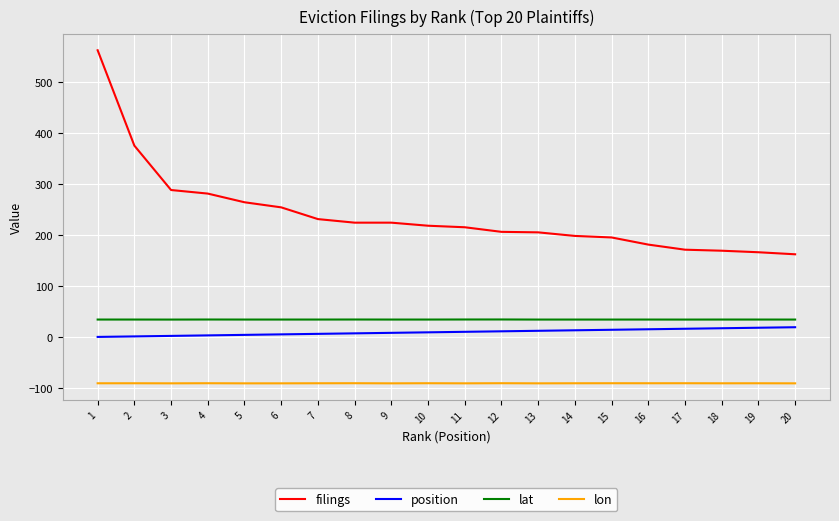

Which series has the widest spread of values?

filings